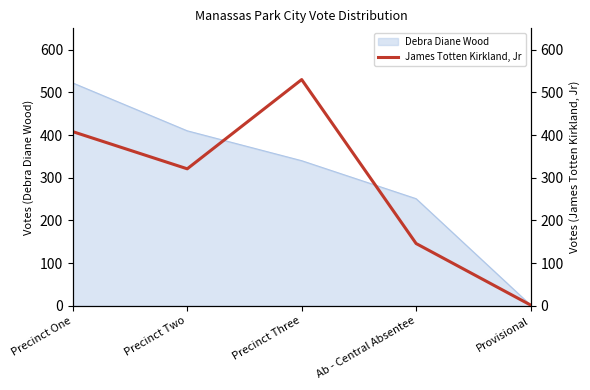

List the labels in order of Debra Diane Wood value, largest first.

Precinct One, Precinct Two, Precinct Three, Ab - Central Absentee, Provisional